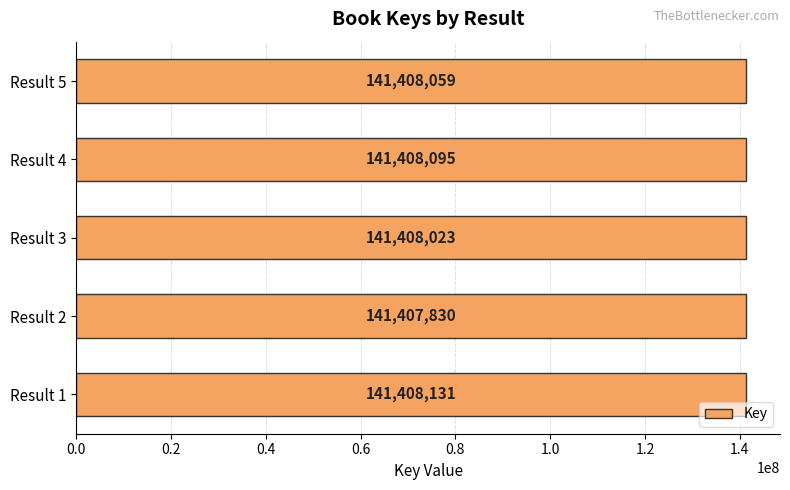

What is the difference between the maximum and minimum values?

301